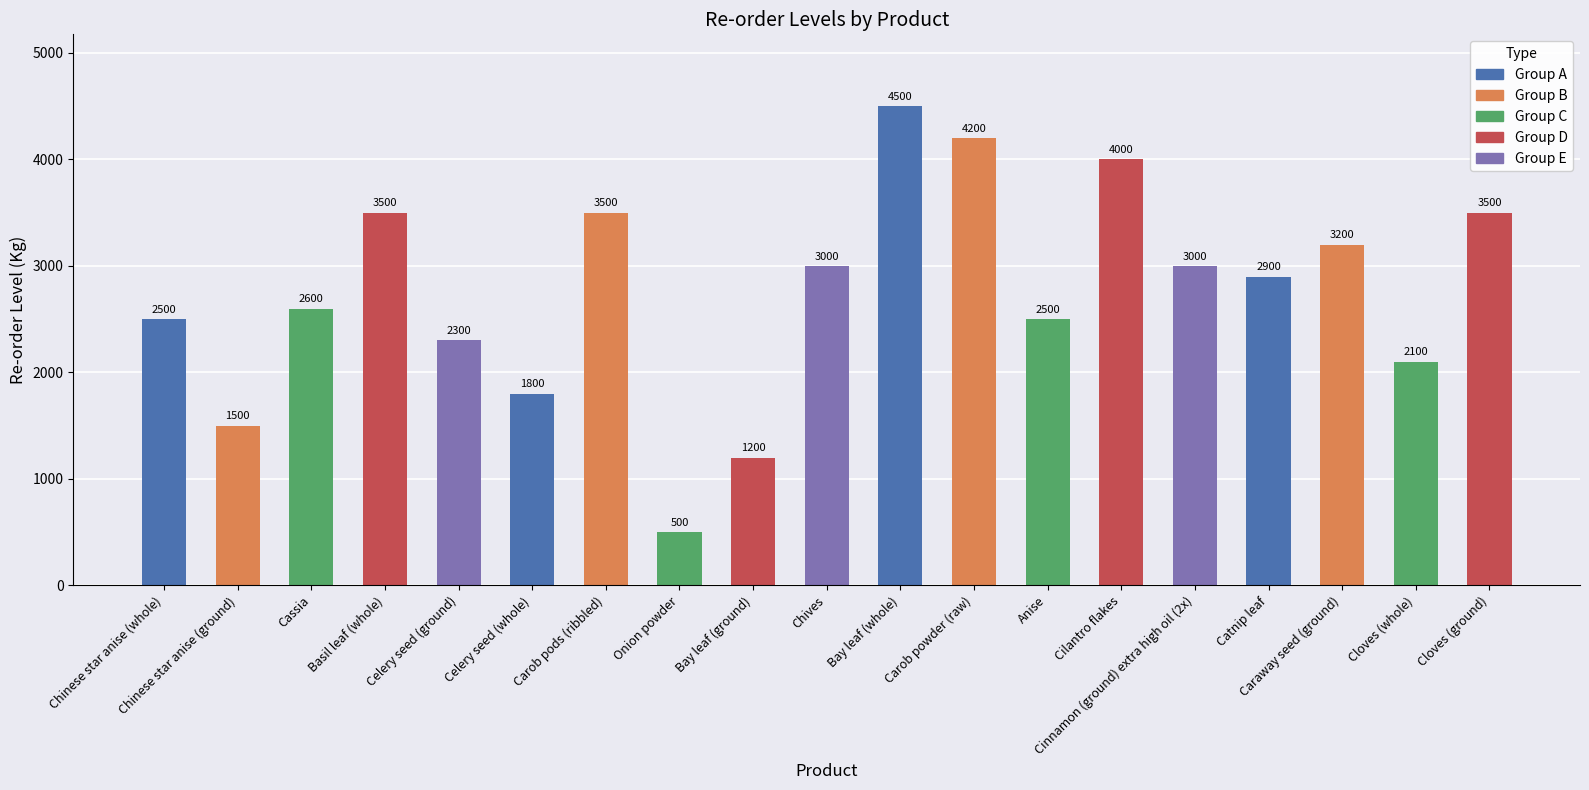

Reading right to left, list all the values displayed in this chart.

Cloves (ground)=3500	Cloves (whole)=2100	Caraway seed (ground)=3200	Catnip leaf=2900	Cinnamon (ground) extra high oil (2x)=3000	Cilantro flakes=4000	Anise=2500	Carob powder (raw)=4200	Bay leaf (whole)=4500	Chives=3000	Bay leaf (ground)=1200	Onion powder=500	Carob pods (ribbled)=3500	Celery seed (whole)=1800	Celery seed (ground)=2300	Basil leaf (whole)=3500	Cassia=2600	Chinese star anise (ground)=1500	Chinese star anise (whole)=2500